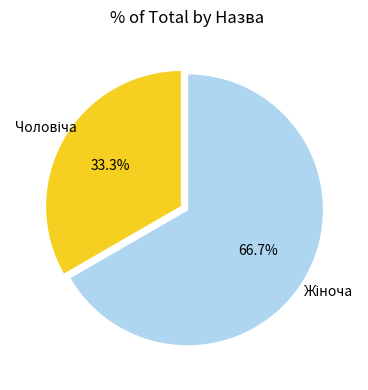

Count the number of slices in the pie.

2